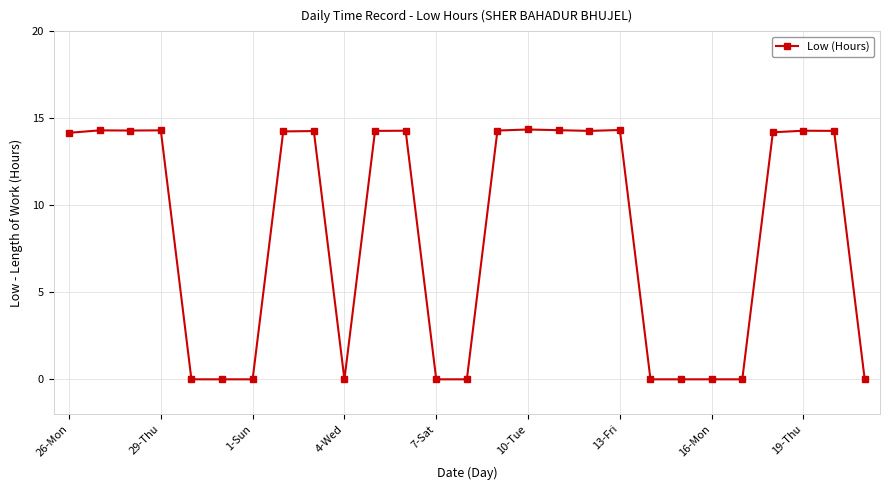

How many data points does each series have?

27